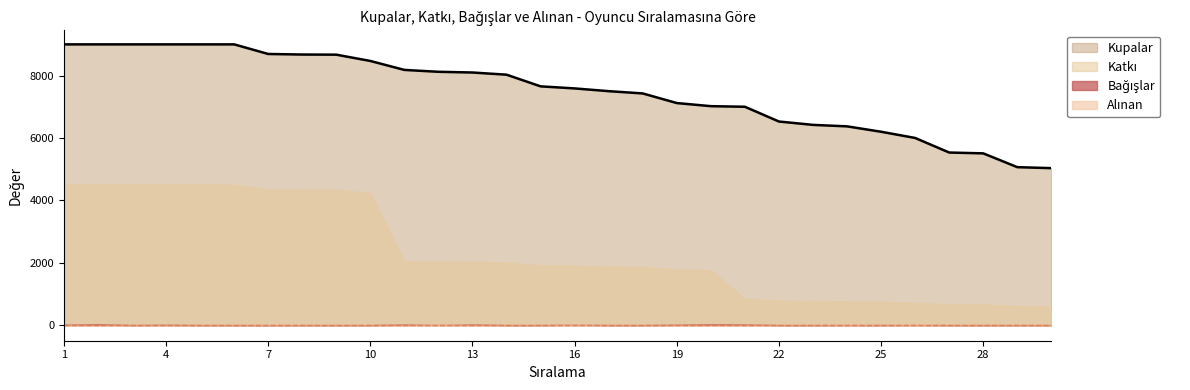

What is the sum of all Kupalar values?

224891